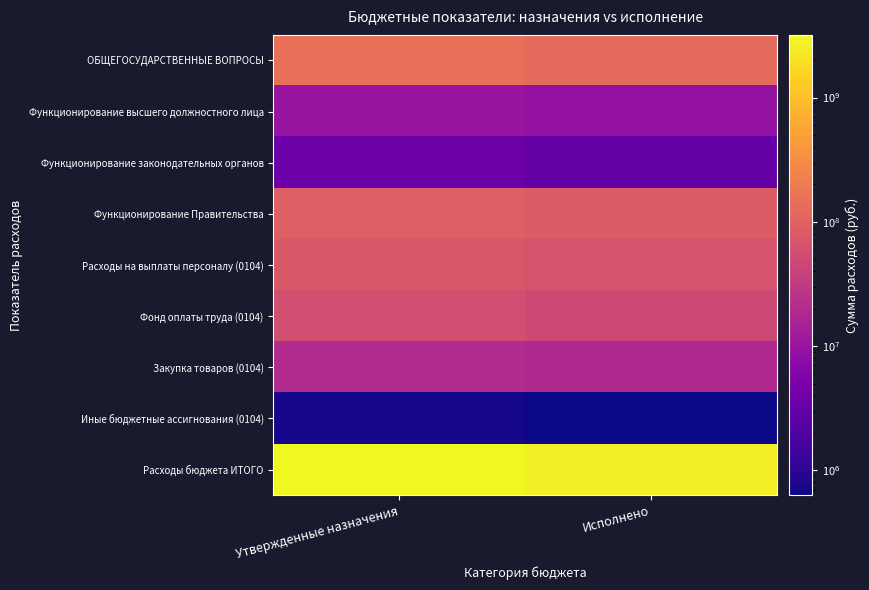

At which category does the chart reach its peak across all series?

Утвержденные назначения